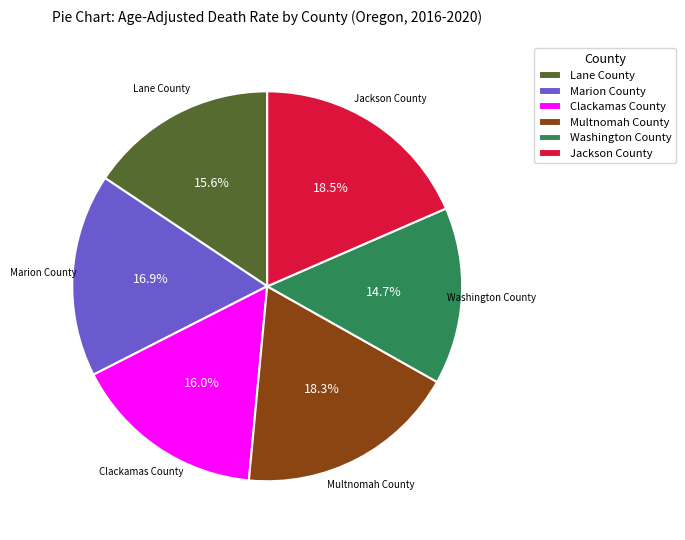

To the nearest percent, what is the average slice percentage?

17%